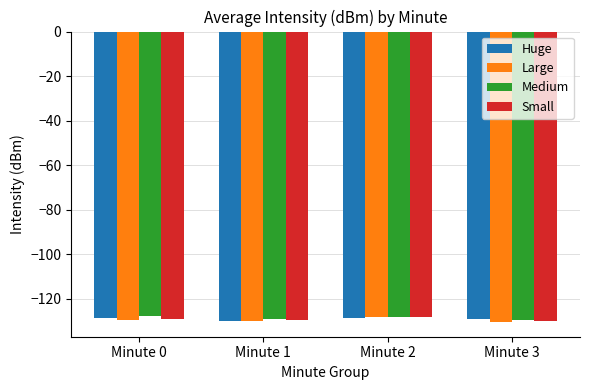

Is the value of Large at Minute 2 greater than the value of Small at Minute 3?

Yes